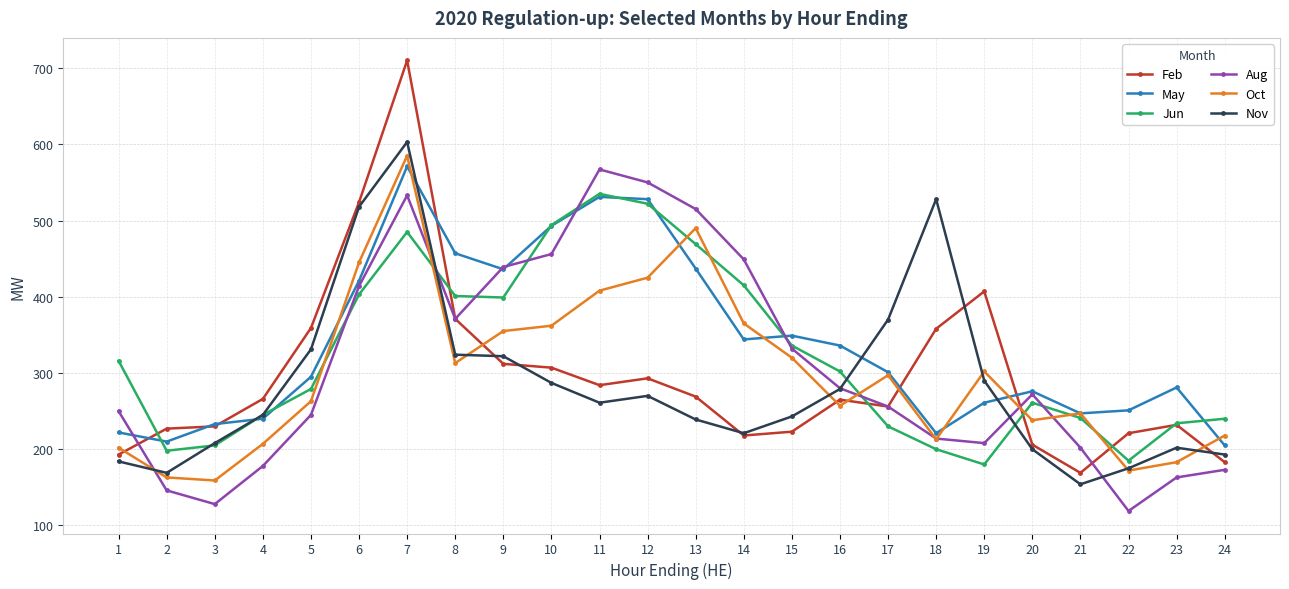

Where is Jun nearest to the value 357?

15